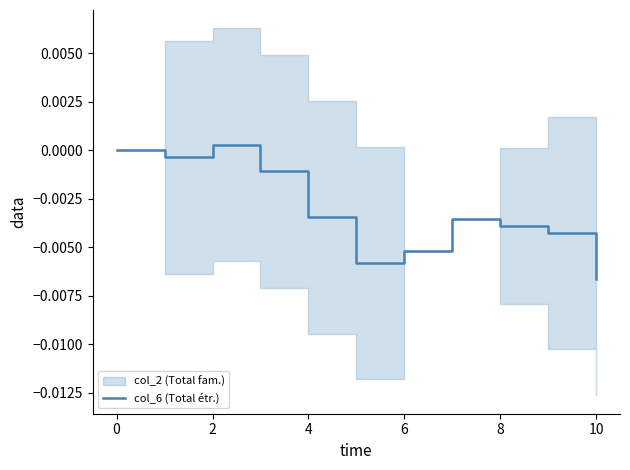

Between 8 and 10, which is larger?

8